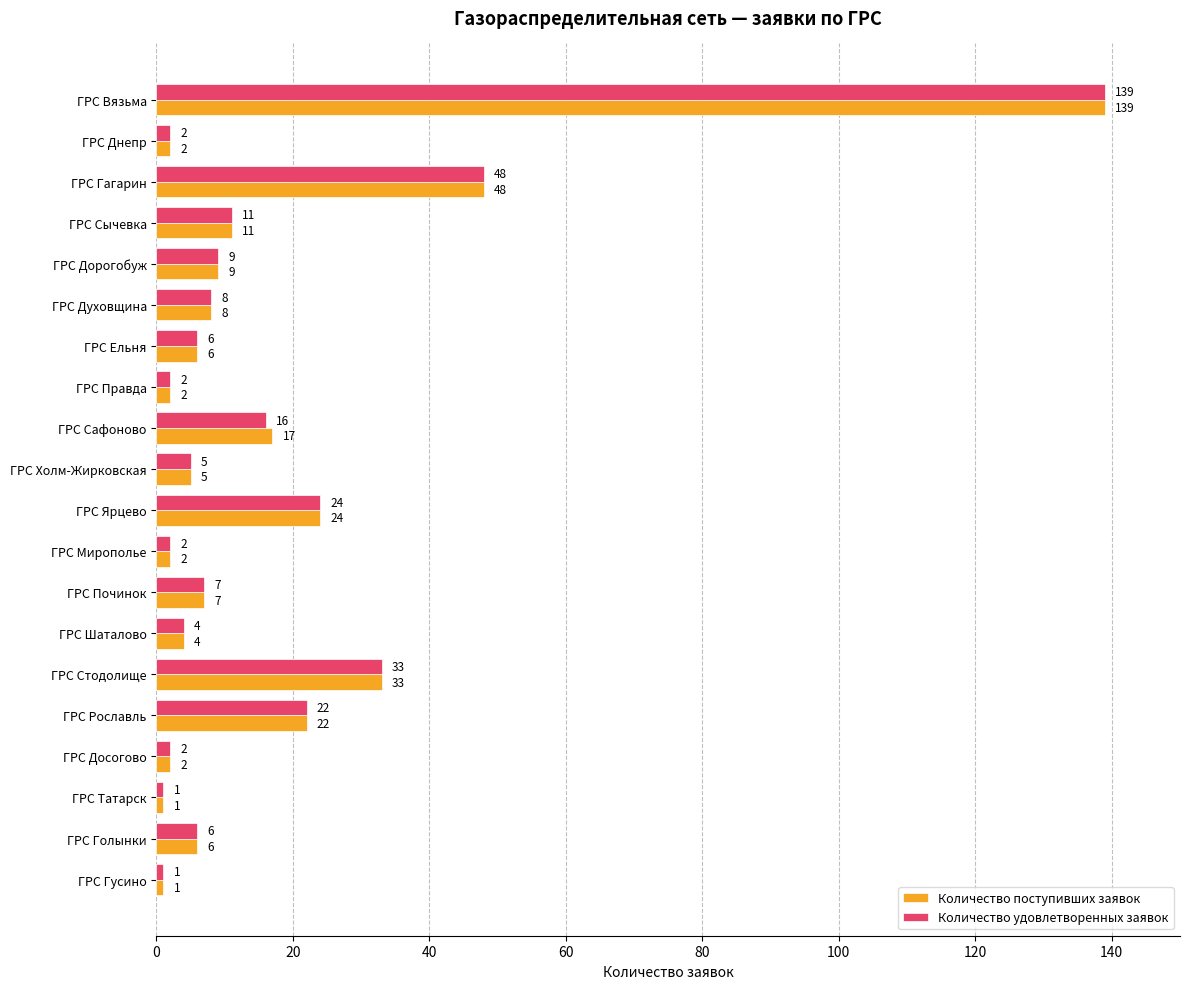

What is the greatest value displayed?

139